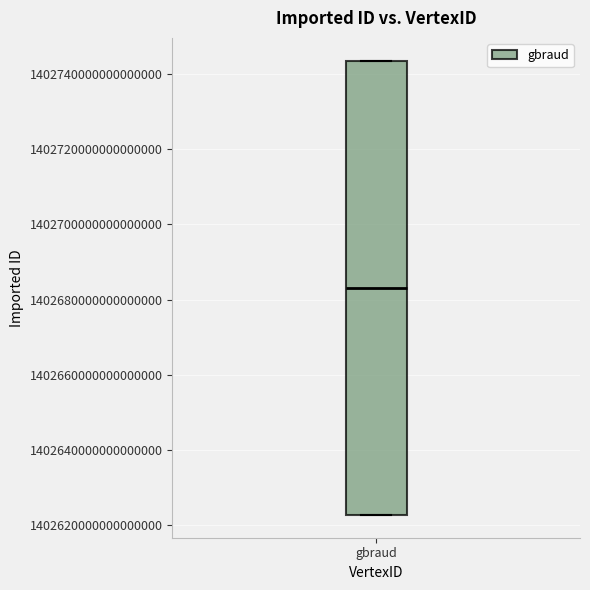

Read this box plot against the y-axis: the position of the median line, the range covered by the box, and the ends of both whiskers. The values are not printed on the chart, so give them approximately, as read against the axis.

median 1402684000000000000, box 1402622000000000000 to 1402744000000000000, whiskers 1402622000000000000 to 1402744000000000000